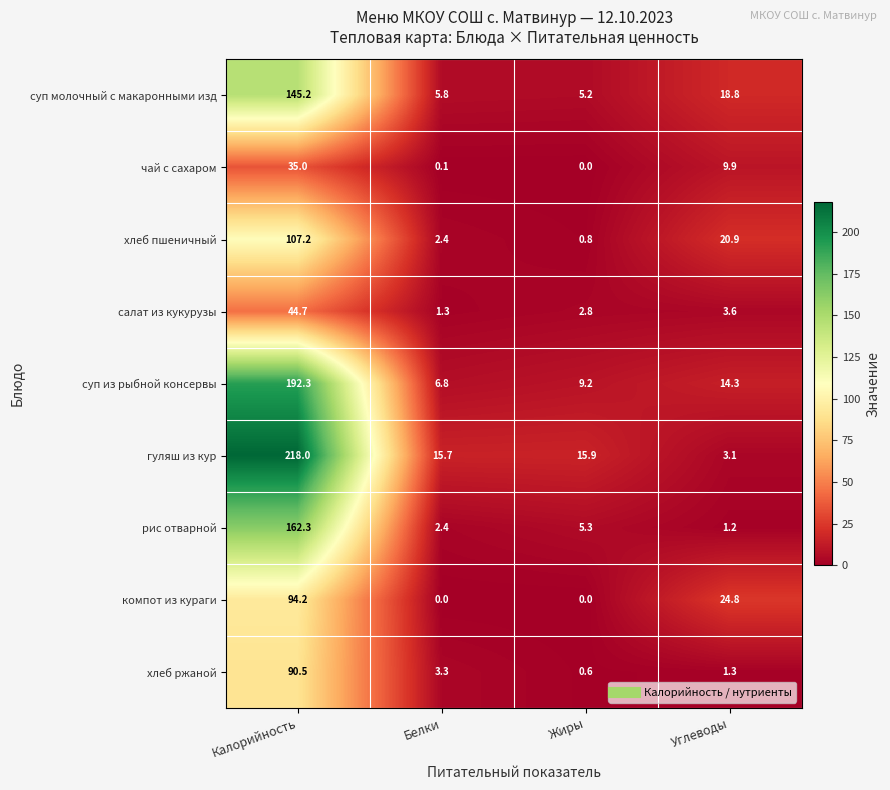

True or false: чай с сахаром has a value of -13.6 at Жиры.

False